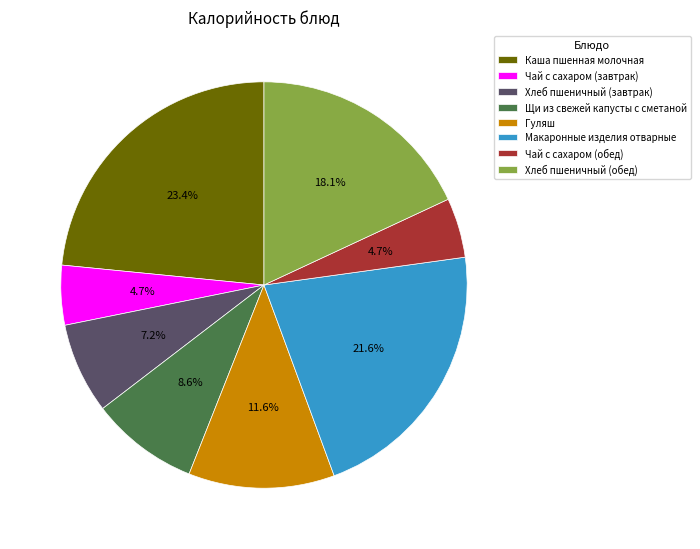

Is it true that Макаронные изделия отварные is 22% of the pie?

True